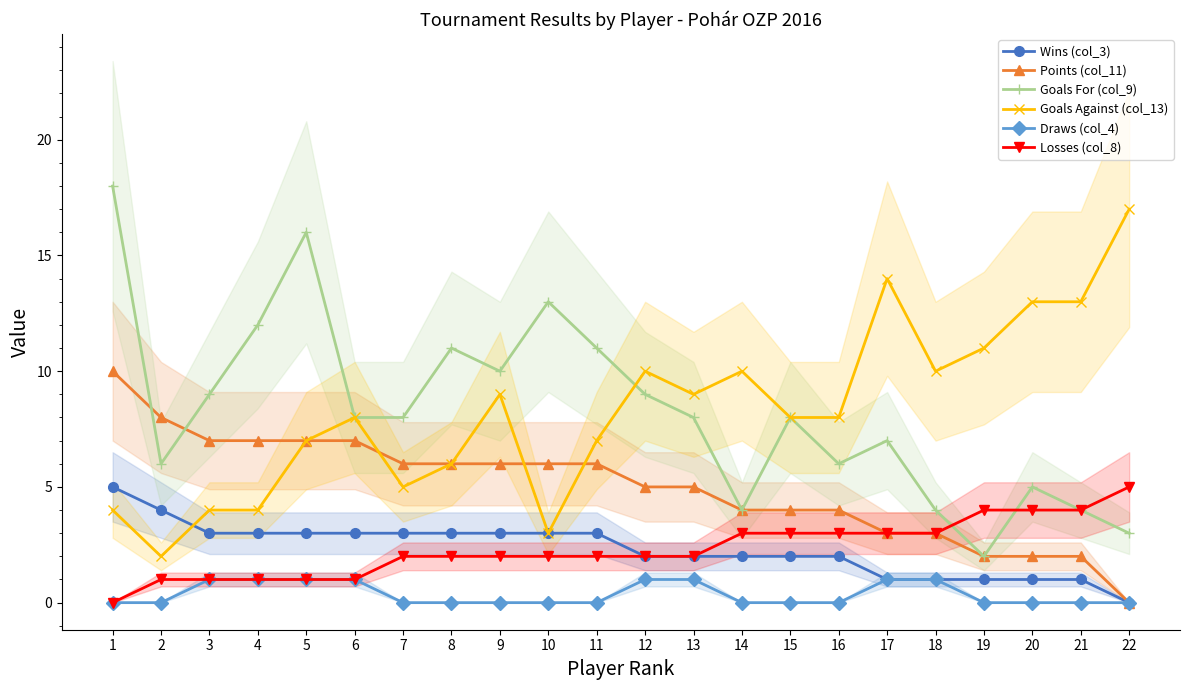

How many distinct data groups are displayed?

6